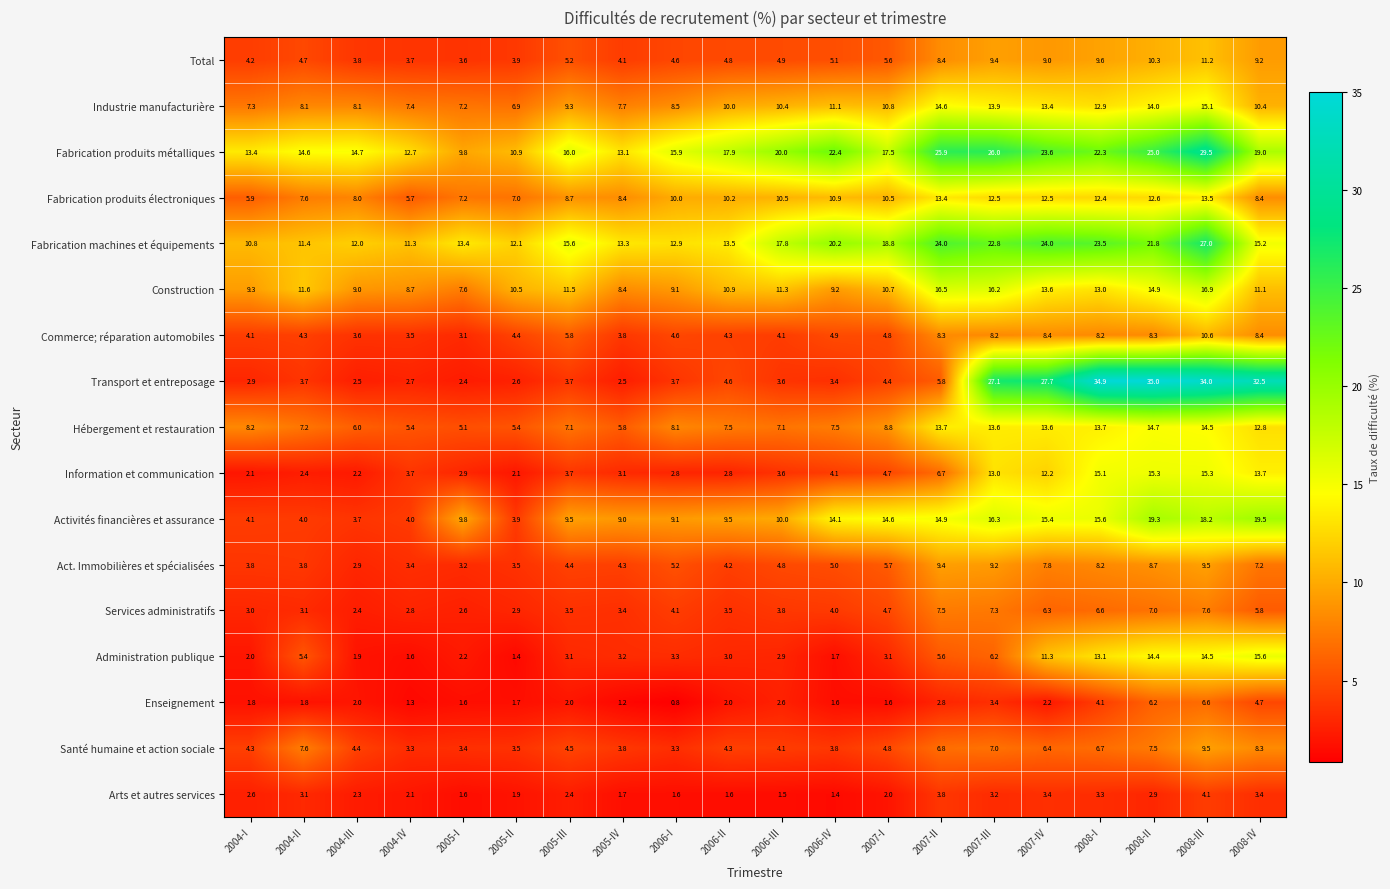

Is it true that Services administratifs equals 4.3 at 2007-II?

False